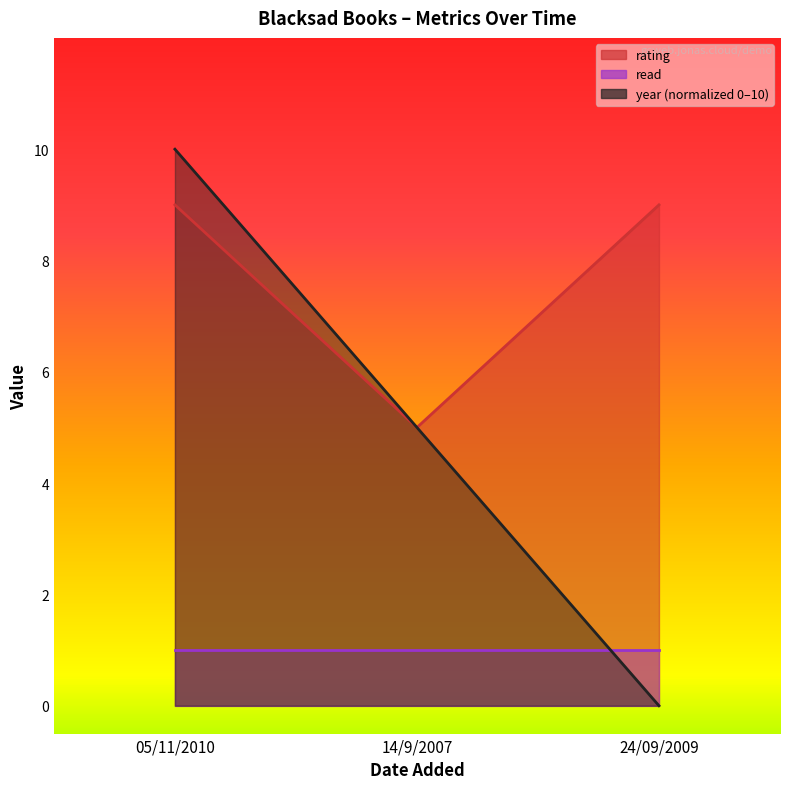

Which series changed the most between 05/11/2010 and 24/09/2009?

year